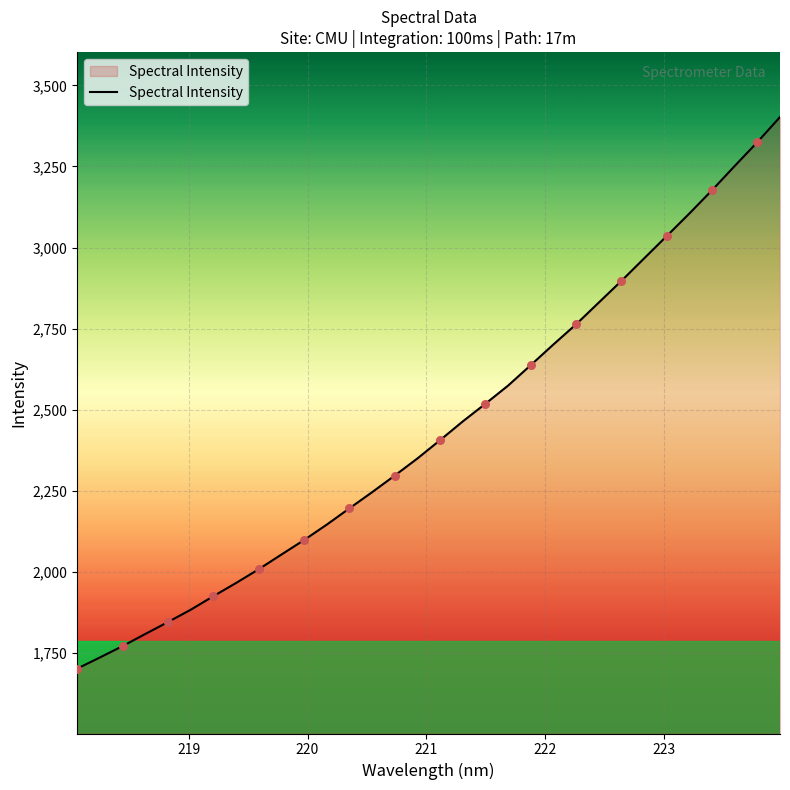

What is the greatest value displayed?

3402.5